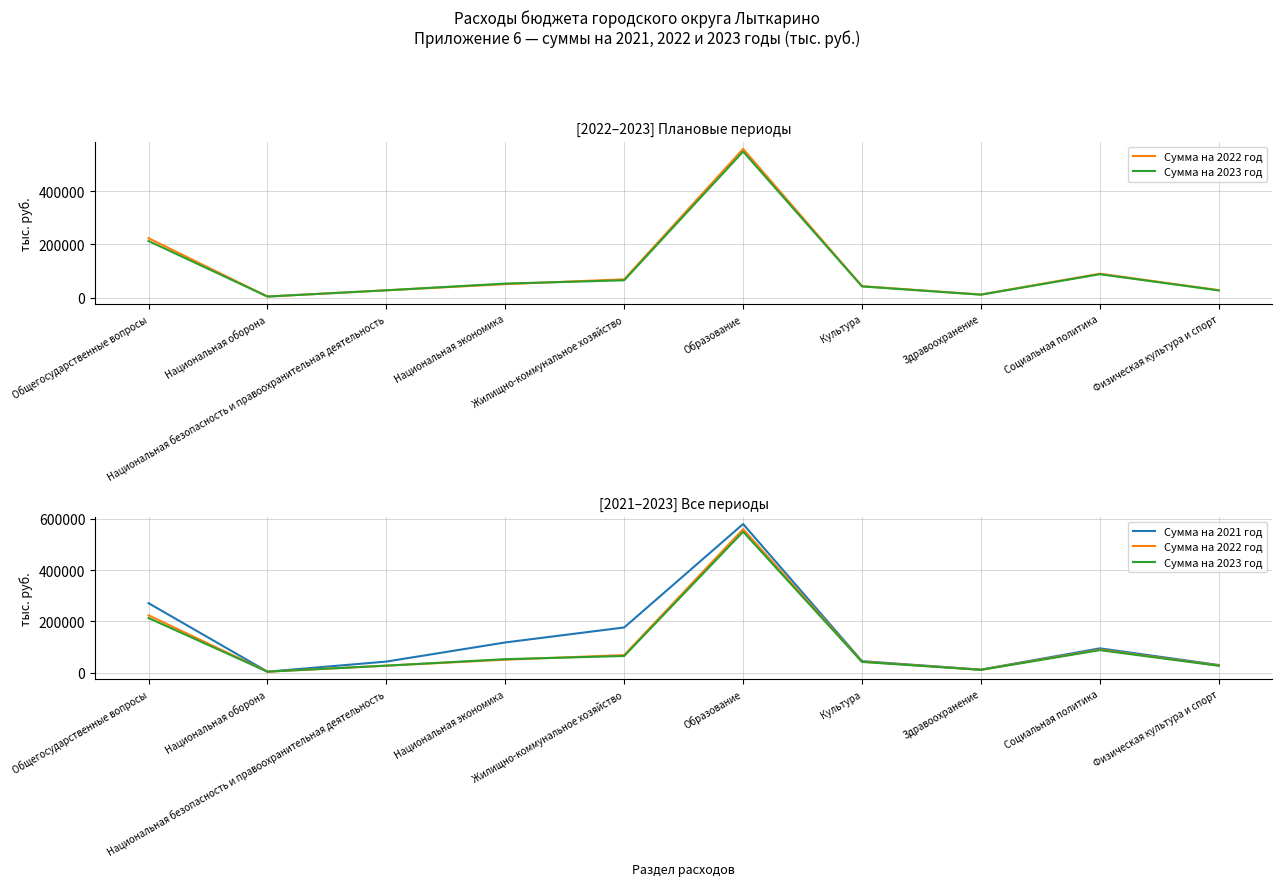

True or false: Сумма на 2021 год has more than 0 interior local peaks.

True